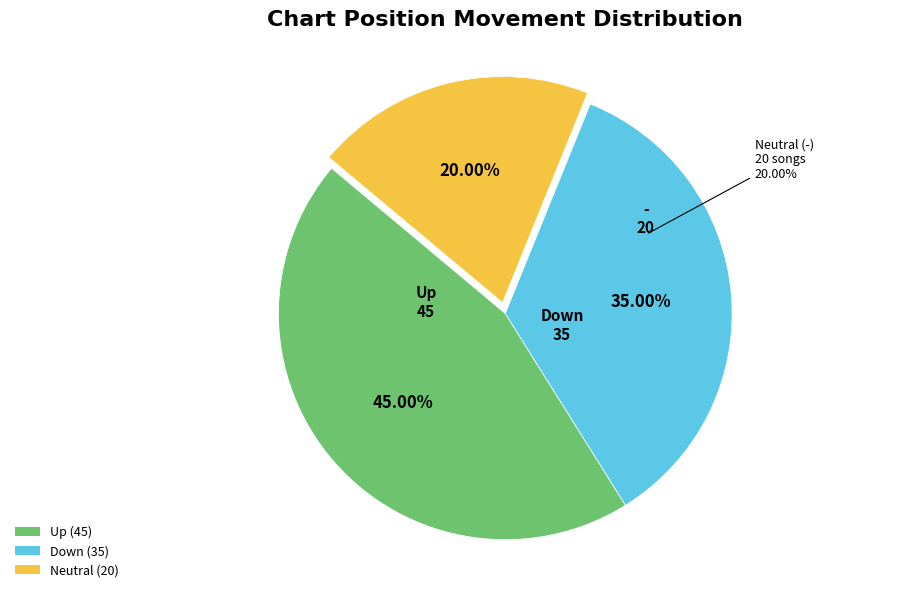

Does - account for over 50% of the chart?

No